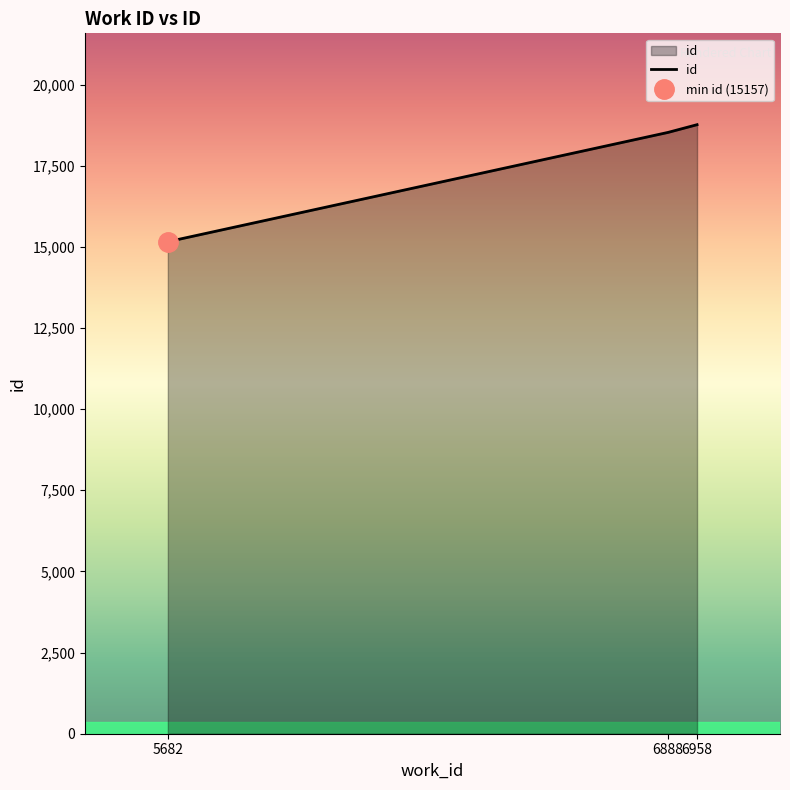

What is the difference between the maximum and minimum values?

3605